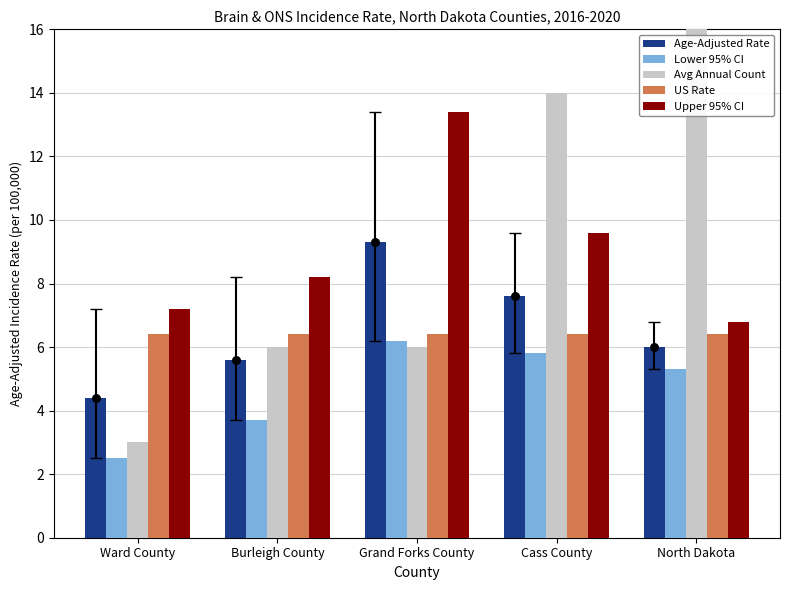

At which category is the sum across all series the highest?

North Dakota